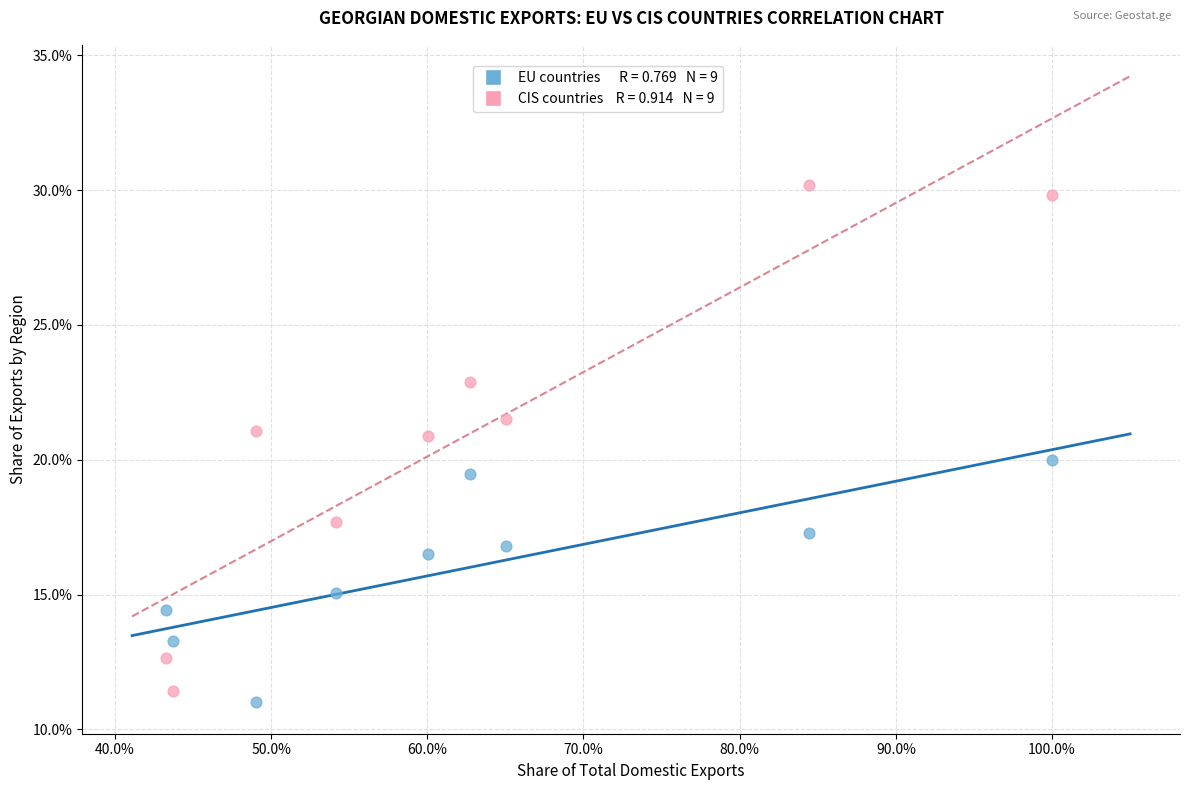

Across all data points, what is the range of X values (max minus min)?

56.7